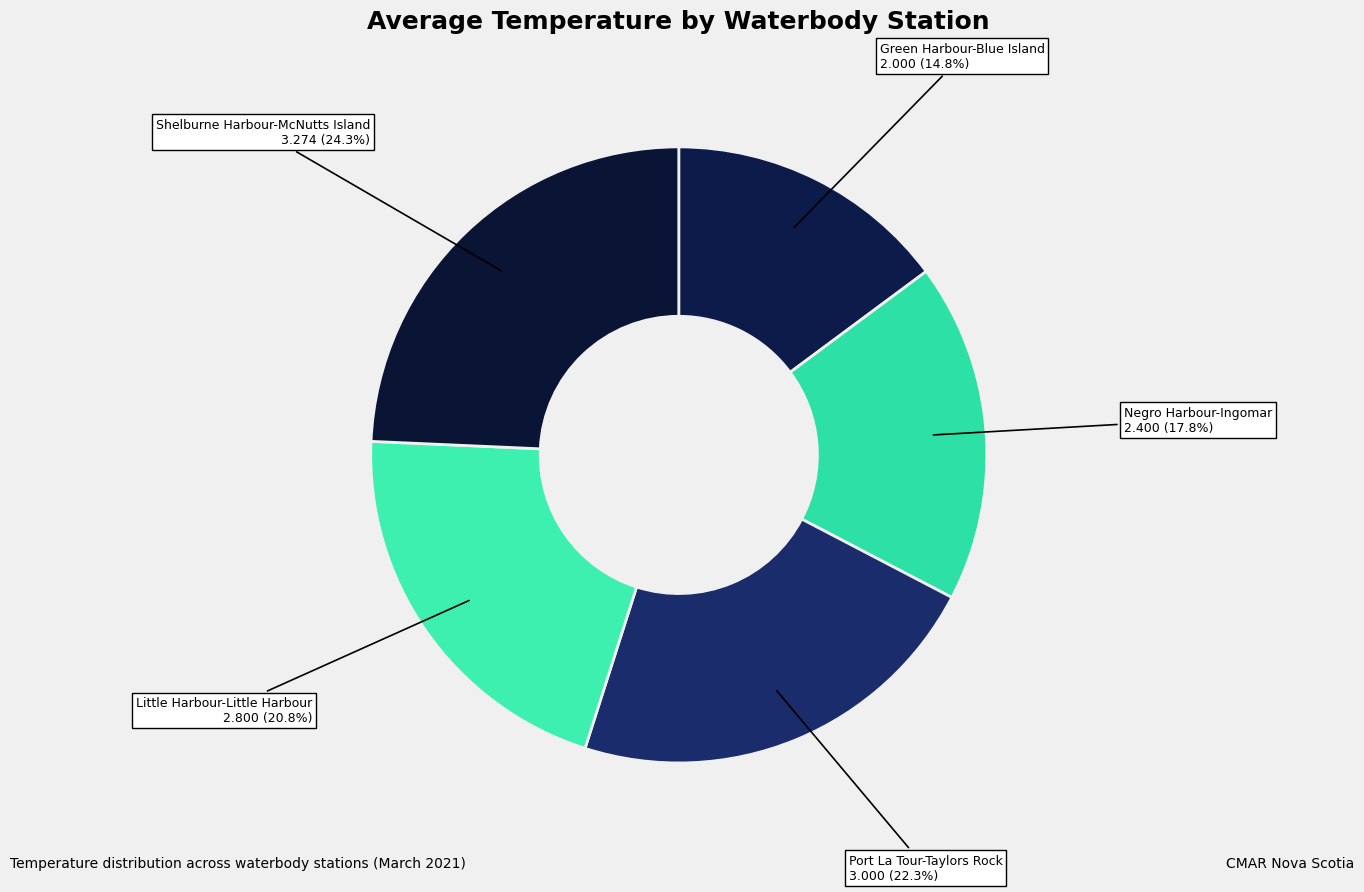

Which category has the biggest portion of the pie?

Shelburne Harbour-McNutts Island